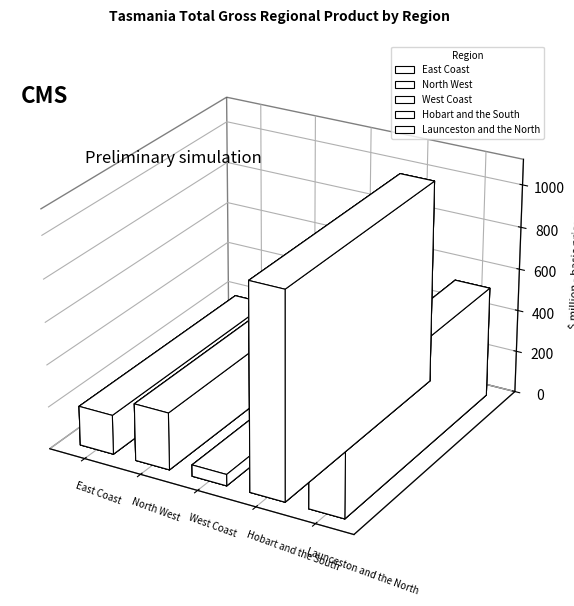

Is it true that the value at North West is 270.7?

True